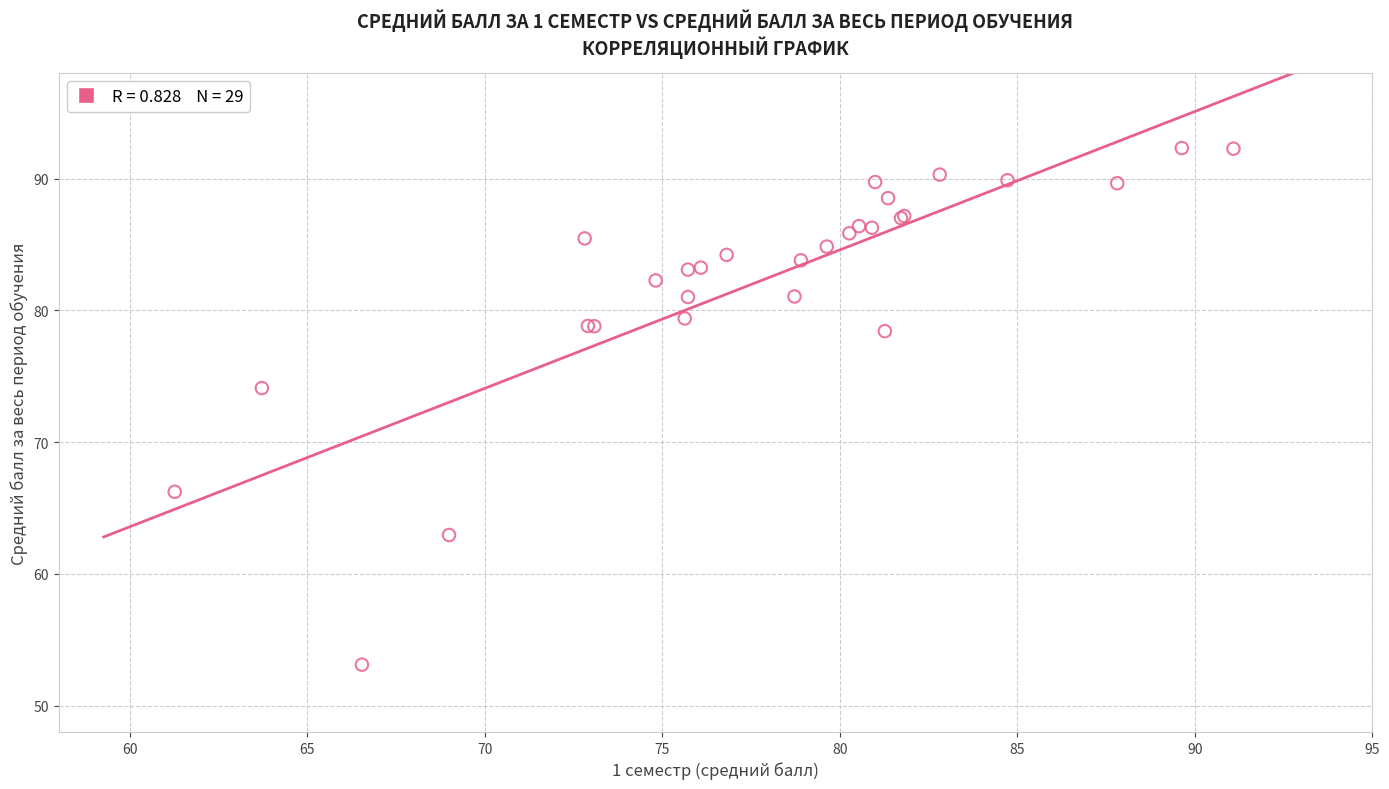

What Y value in the scatter plot is closest to 72?

74.1